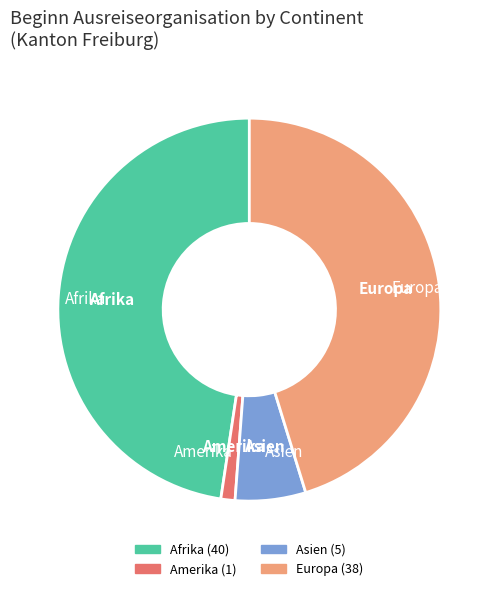

Is there any slice that represents more than half of the pie?

No